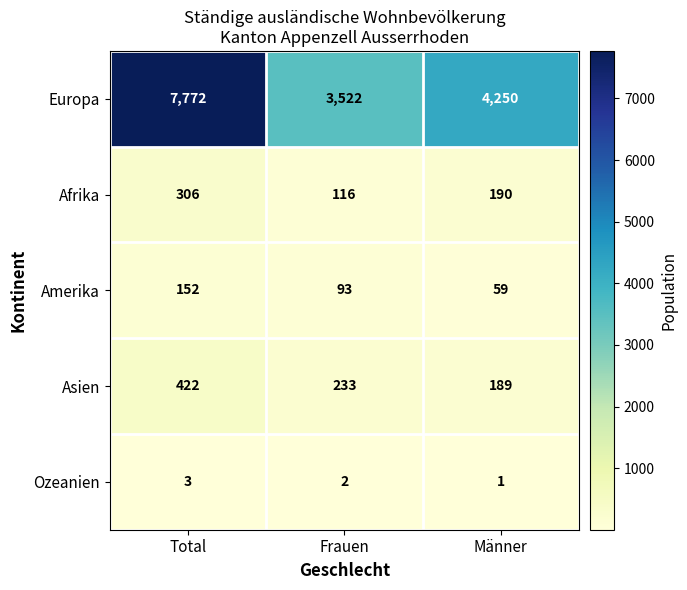

What is the spread (max minus min) of values at Total?

7769